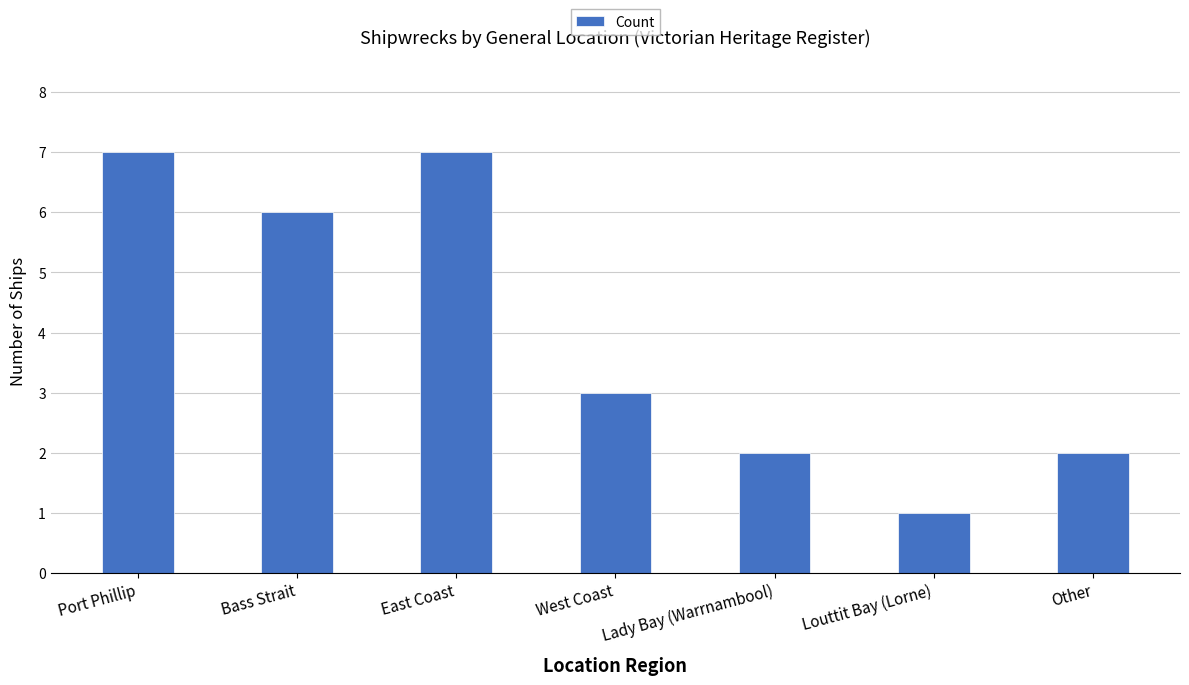

What is the minimum value shown in the chart?

1